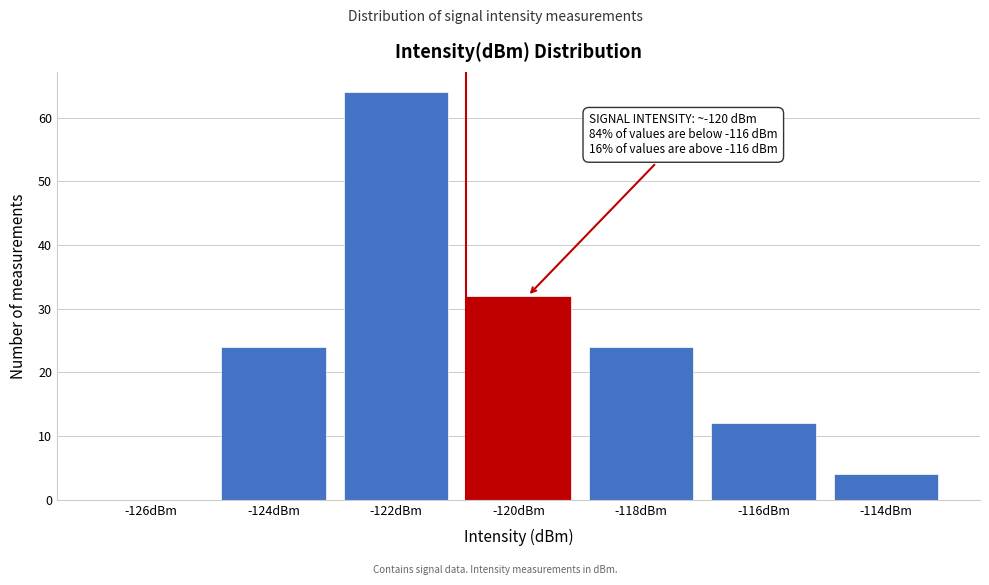

Reading left to right, list all the values displayed in this chart.

-126dBm=0	-124dBm=24	-122dBm=64	-120dBm=32	-118dBm=24	-116dBm=12	-114dBm=4